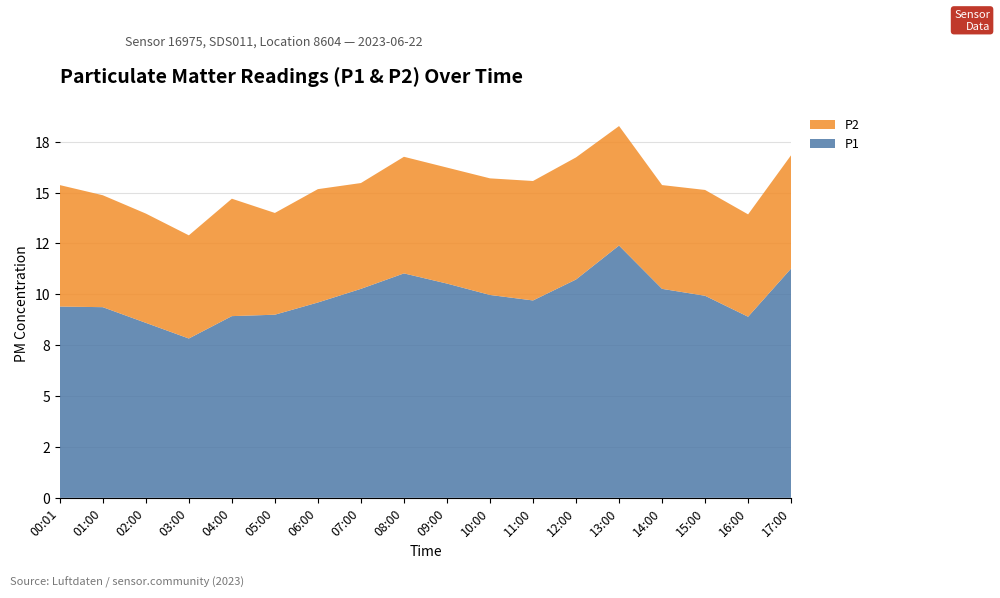

Reading right to left, what are all the values shown in this chart?

P1: 17:00=11.3	16:00=8.9	15:00=9.9	14:00=10.3	13:00=12.4	12:00=10.7	11:00=9.7	10:00=10.0	09:00=10.5	08:00=11.0	07:00=10.3	06:00=9.6	05:00=9.0	04:00=8.9	03:00=7.8	02:00=8.6	01:00=9.4	00:01=9.4
P2: 17:00=5.6	16:00=5.0	15:00=5.2	14:00=5.1	13:00=5.9	12:00=6.0	11:00=5.9	10:00=5.7	09:00=5.7	08:00=5.7	07:00=5.2	06:00=5.6	05:00=5.0	04:00=5.8	03:00=5.1	02:00=5.4	01:00=5.5	00:01=6.0